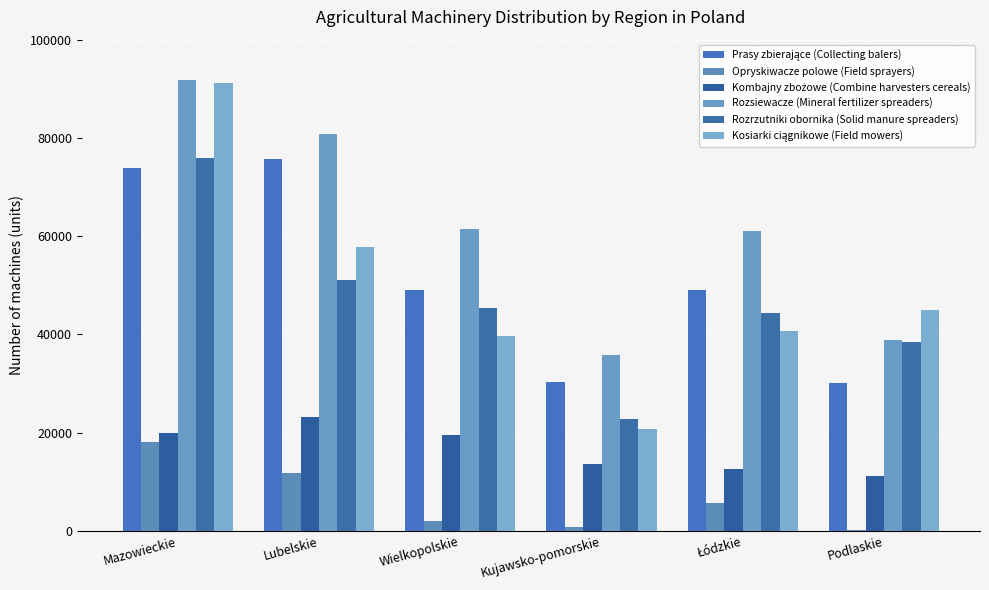

Reading left to right, what are all the values shown in this chart?

Prasy zbierające (Collecting balers): Mazowieckie=73798	Lubelskie=75779	Wielkopolskie=49112	Kujawsko-pomorskie=30223	Łódzkie=48938	Podlaskie=29987
Opryskiwacze polowe (Field sprayers): Mazowieckie=18003	Lubelskie=11675	Wielkopolskie=2048	Kujawsko-pomorskie=851	Łódzkie=5711	Podlaskie=213
Kombajny zbożowe (Combine harvesters cereals): Mazowieckie=19952	Lubelskie=23111	Wielkopolskie=19396	Kujawsko-pomorskie=13557	Łódzkie=12610	Podlaskie=11147
Rozsiewacze (Mineral fertilizer spreaders): Mazowieckie=91686	Lubelskie=80882	Wielkopolskie=61409	Kujawsko-pomorskie=35793	Łódzkie=61014	Podlaskie=38922
Rozrzutniki obornika (Solid manure spreaders): Mazowieckie=75888	Lubelskie=51065	Wielkopolskie=45384	Kujawsko-pomorskie=22666	Łódzkie=44341	Podlaskie=38491
Kosiarki ciągnikowe (Field mowers): Mazowieckie=91262	Lubelskie=57822	Wielkopolskie=39712	Kujawsko-pomorskie=20701	Łódzkie=40675	Podlaskie=45005